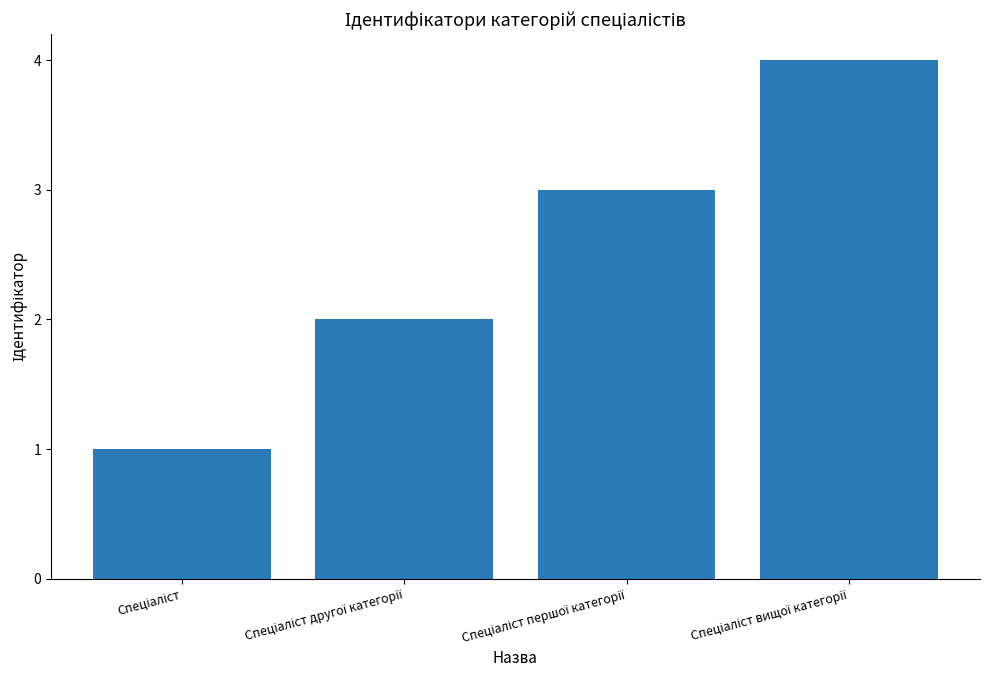

What is the maximum value shown in the chart?

4